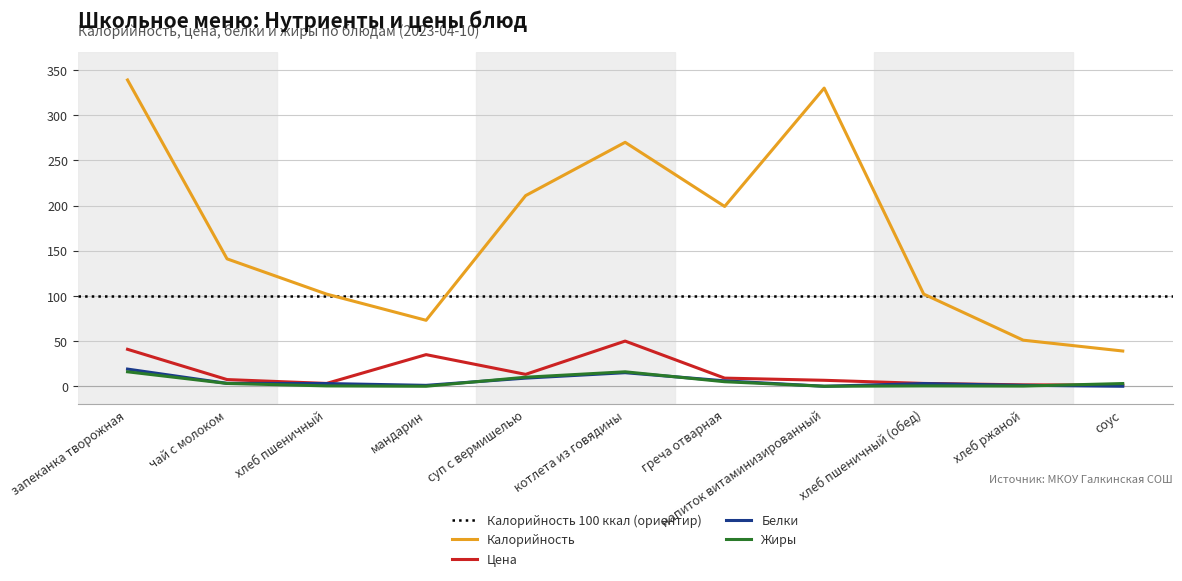

The Калорийность series shows 330.0 at напиток витаминизированный. True or false?

True